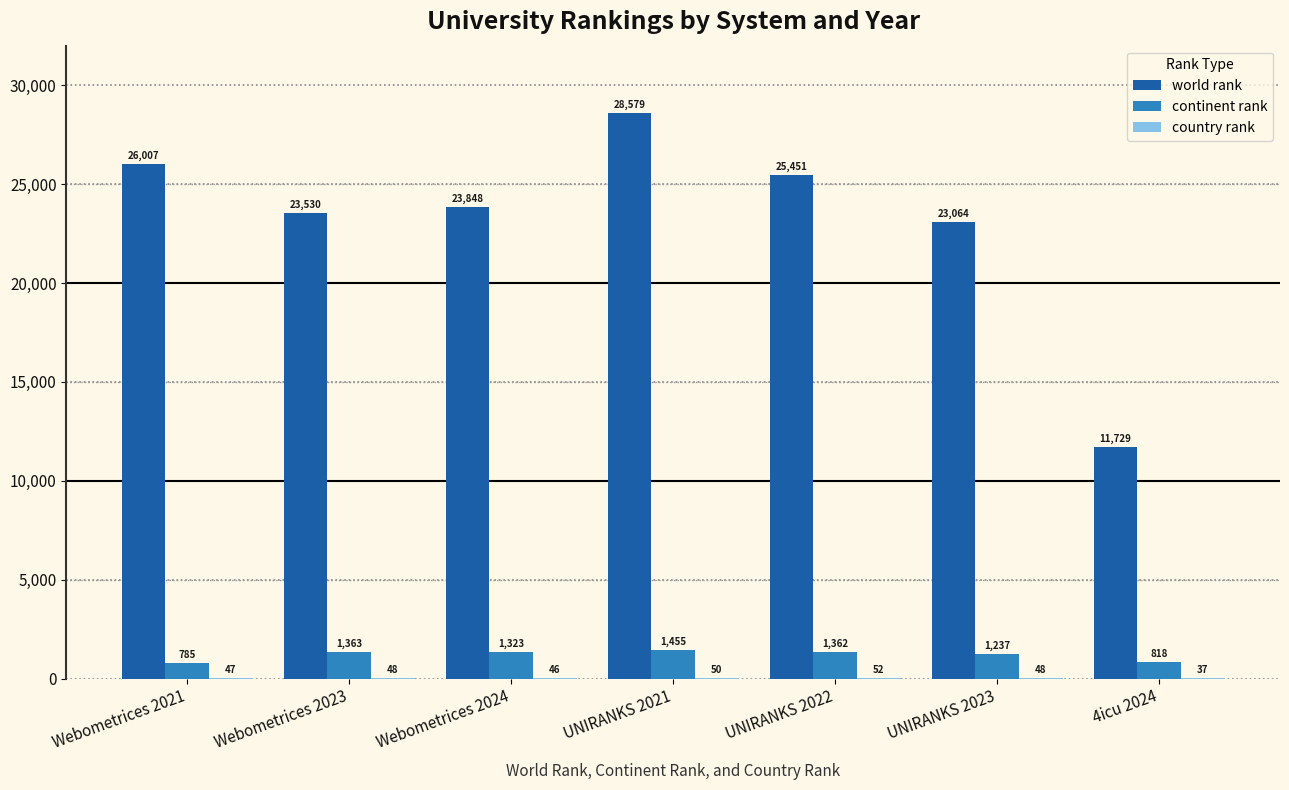

The continent rank series shows 323 at Webometrices 2023. True or false?

False